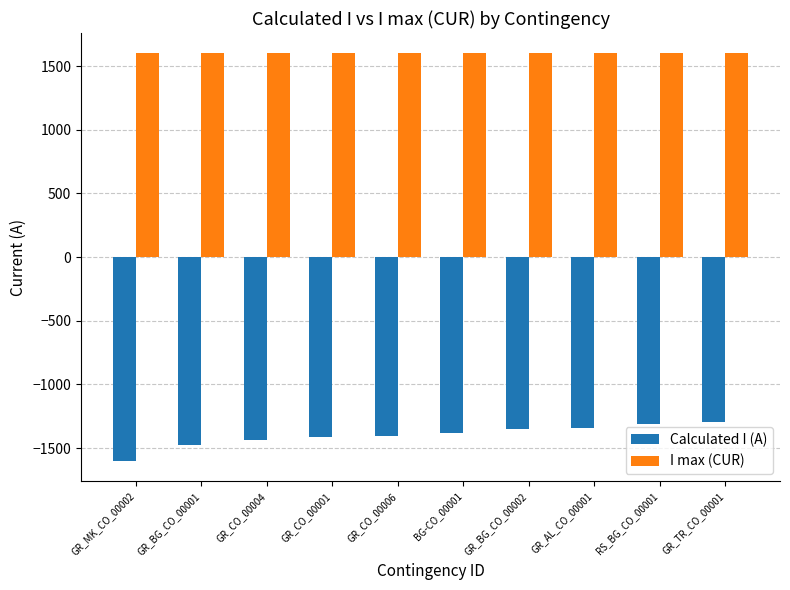

What is the spread (max minus min) of values at GR_TR_CO_00001?

2898